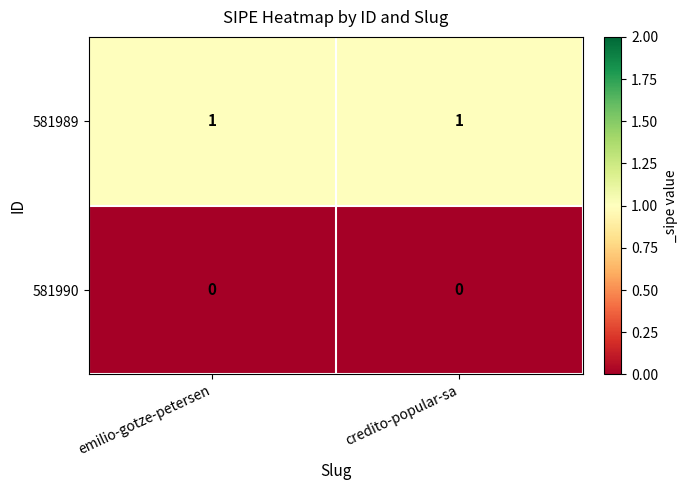

What is the total value across all series at emilio-gotze-petersen?

1